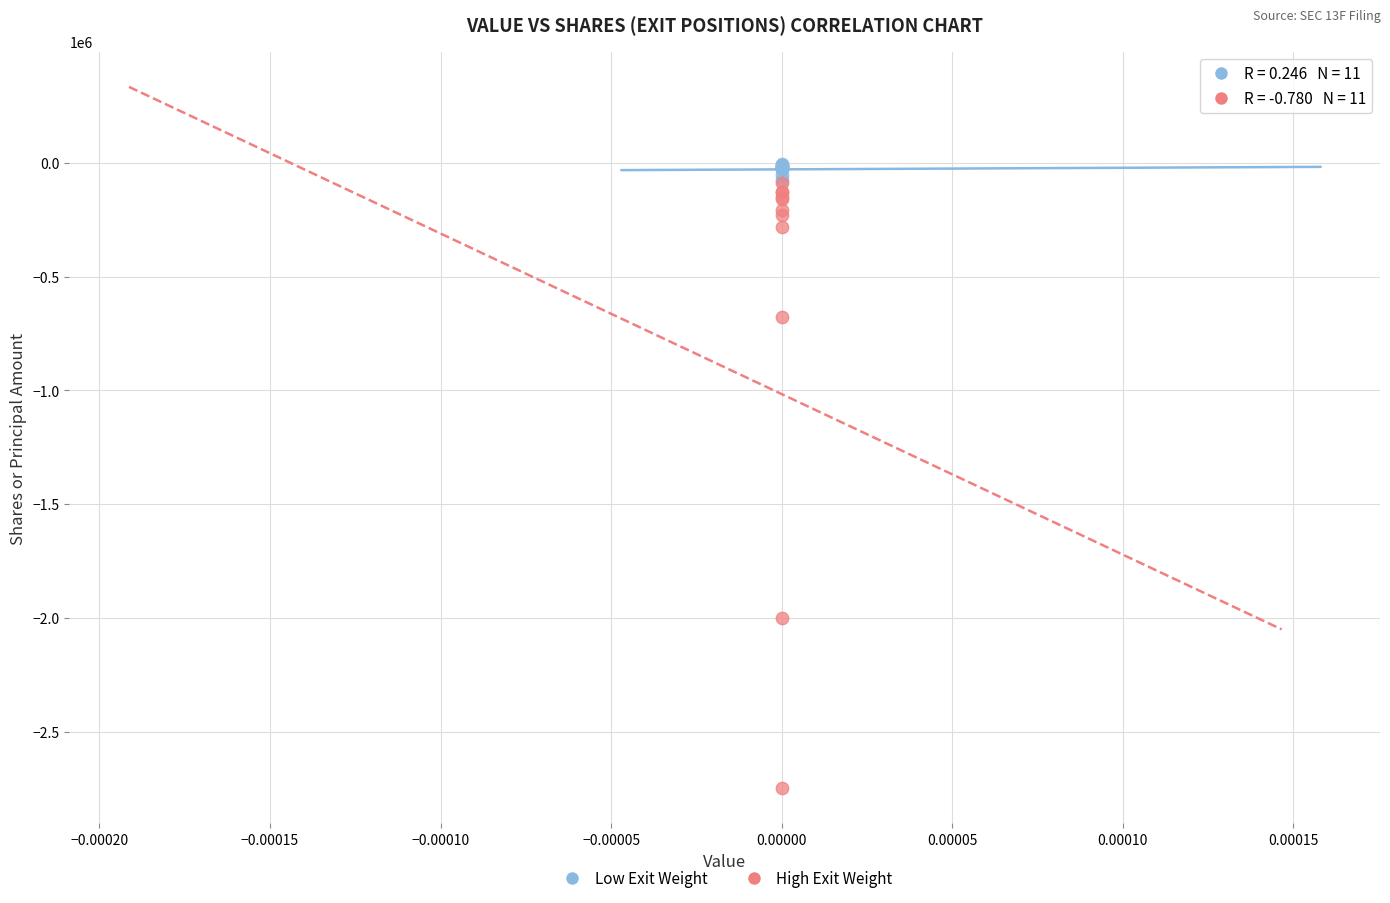

Across all series, what Y value is closest to -1377250?

-2000000